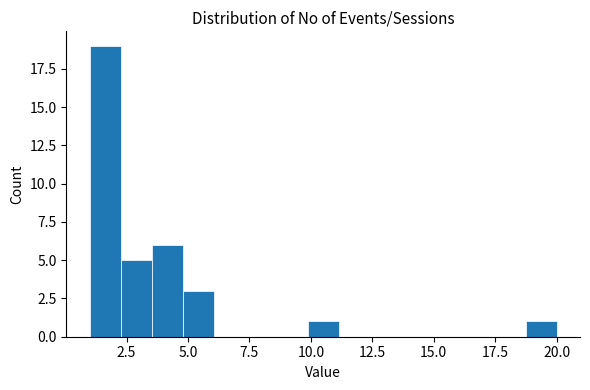

Read against the x-axis, roughly where is the centre of the tallest bar?

1.5